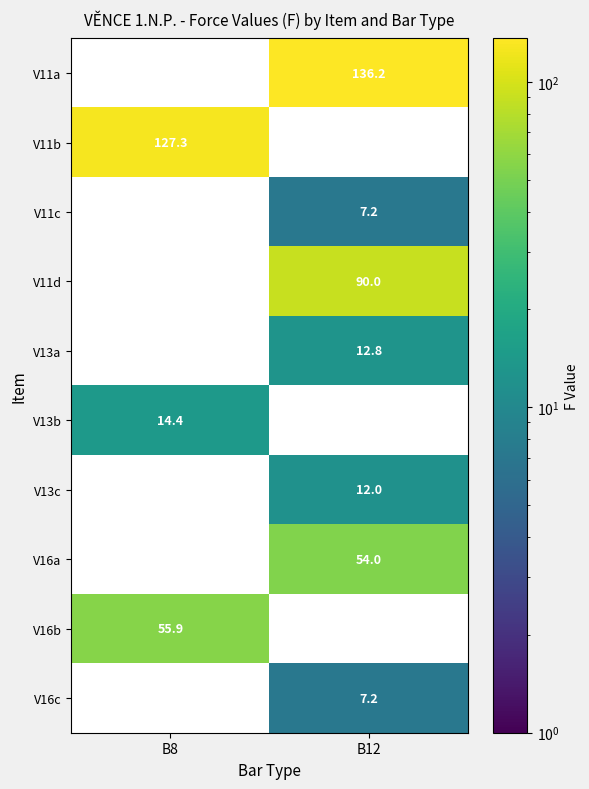

Is the value of V16b at B8 greater than the value of V13c at B12?

Yes